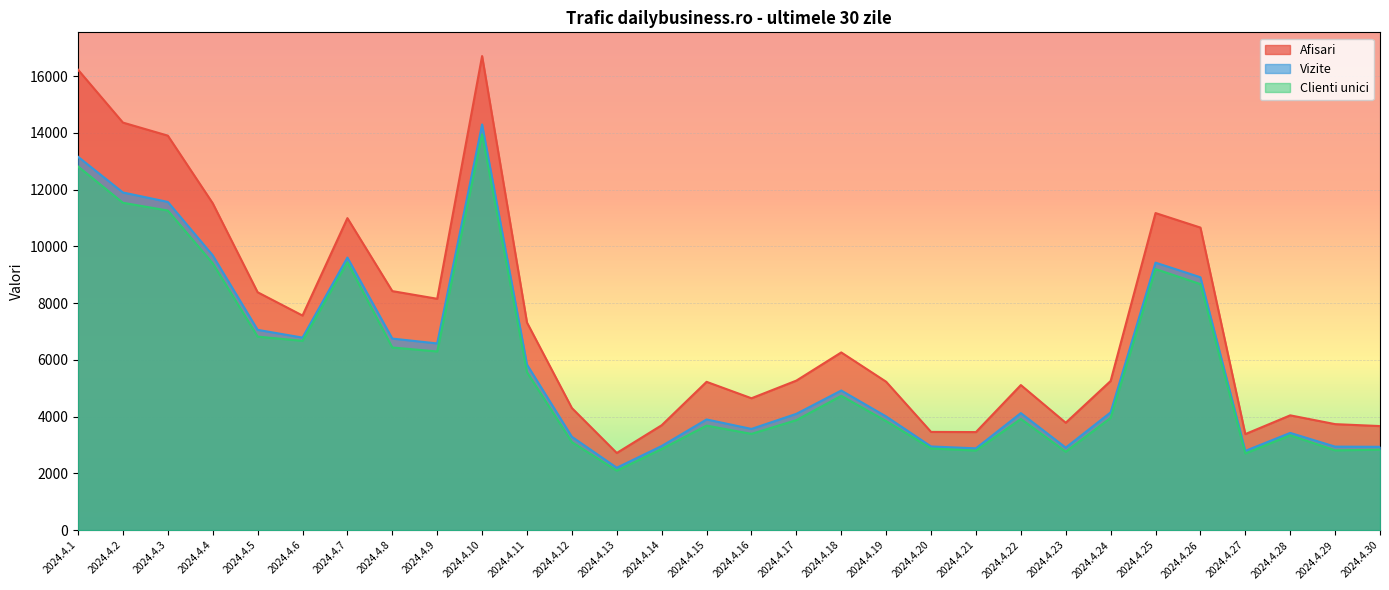

Which series has the largest total across all categories?

Afisari